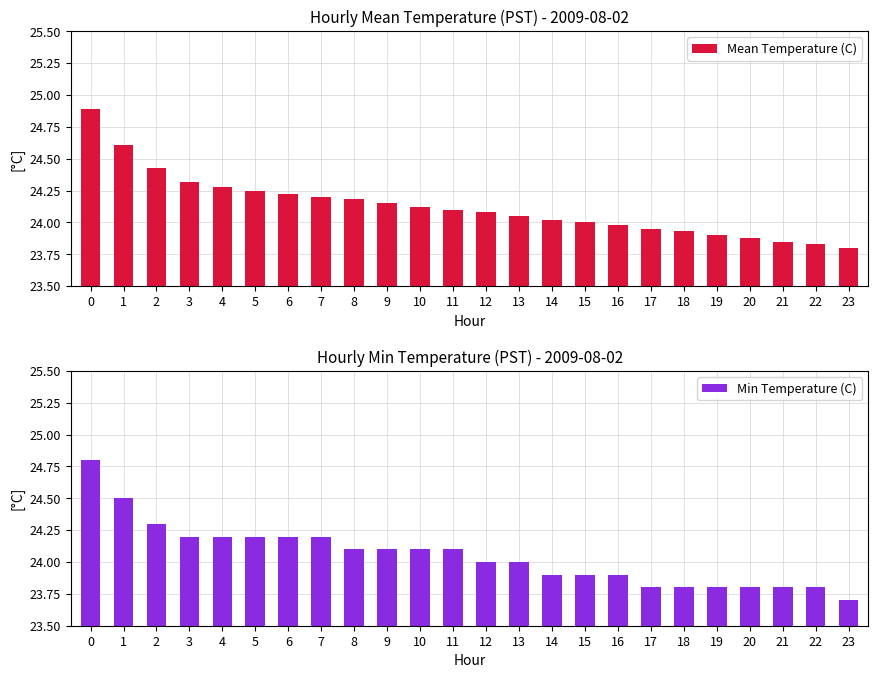

Reading left to right, what are all the values shown in this chart?

Mean Temperature (C): 24.9	24.6	24.4	24.3	24.3	24.2	24.2	24.2	24.2	24.1	24.1	24.1	24.1	24.1	24.0	24.0	24.0	23.9	23.9	23.9	23.9	23.9	23.8	23.8
Min Temperature (C): 24.8	24.5	24.3	24.2	24.2	24.2	24.2	24.2	24.1	24.1	24.1	24.1	24.0	24.0	23.9	23.9	23.9	23.8	23.8	23.8	23.8	23.8	23.8	23.7